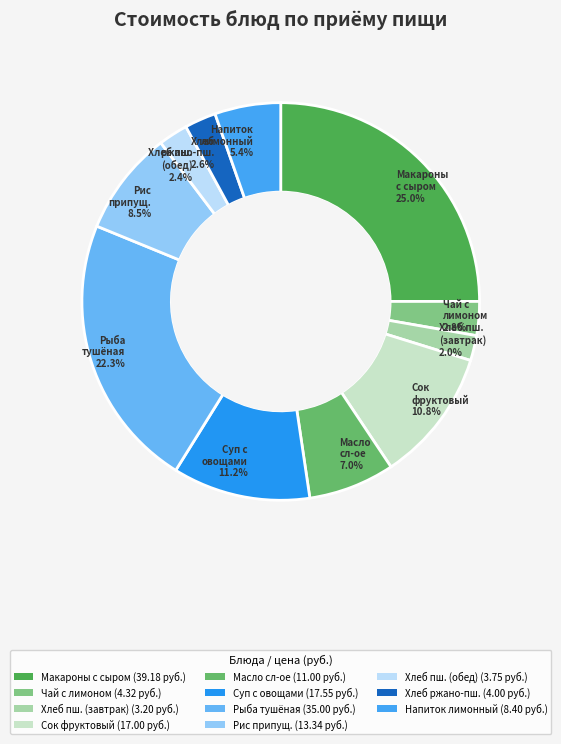

How many slices are in this pie chart?

11